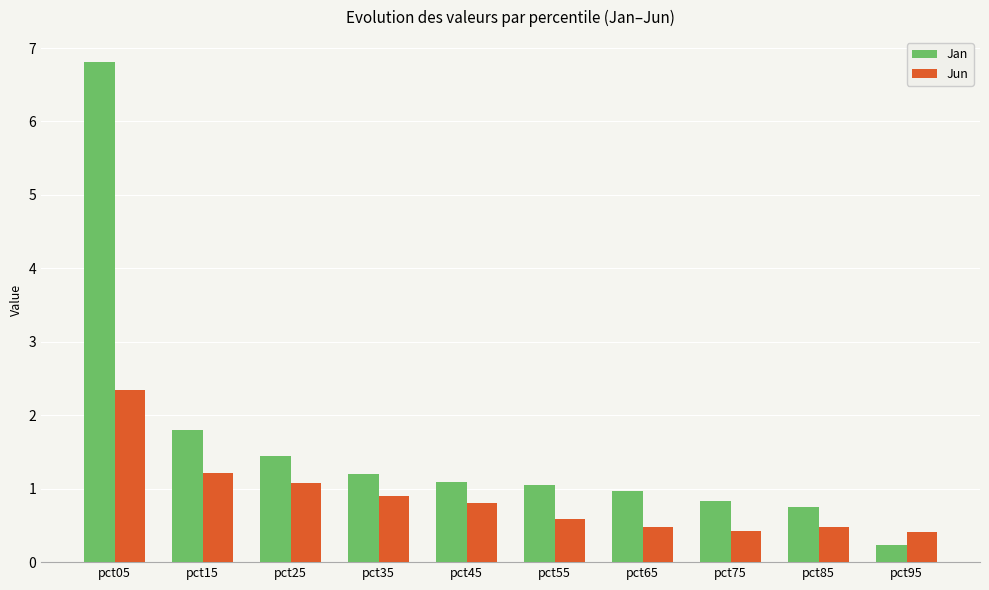

What is the difference between the second highest and minimum values in the Jun series?

0.8